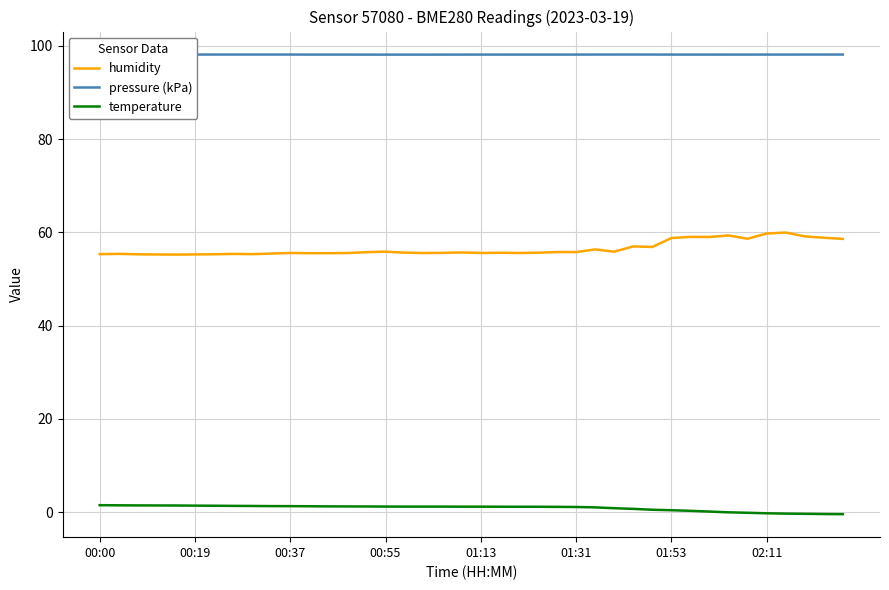

What is the lowest value of the temperature series?

-0.4